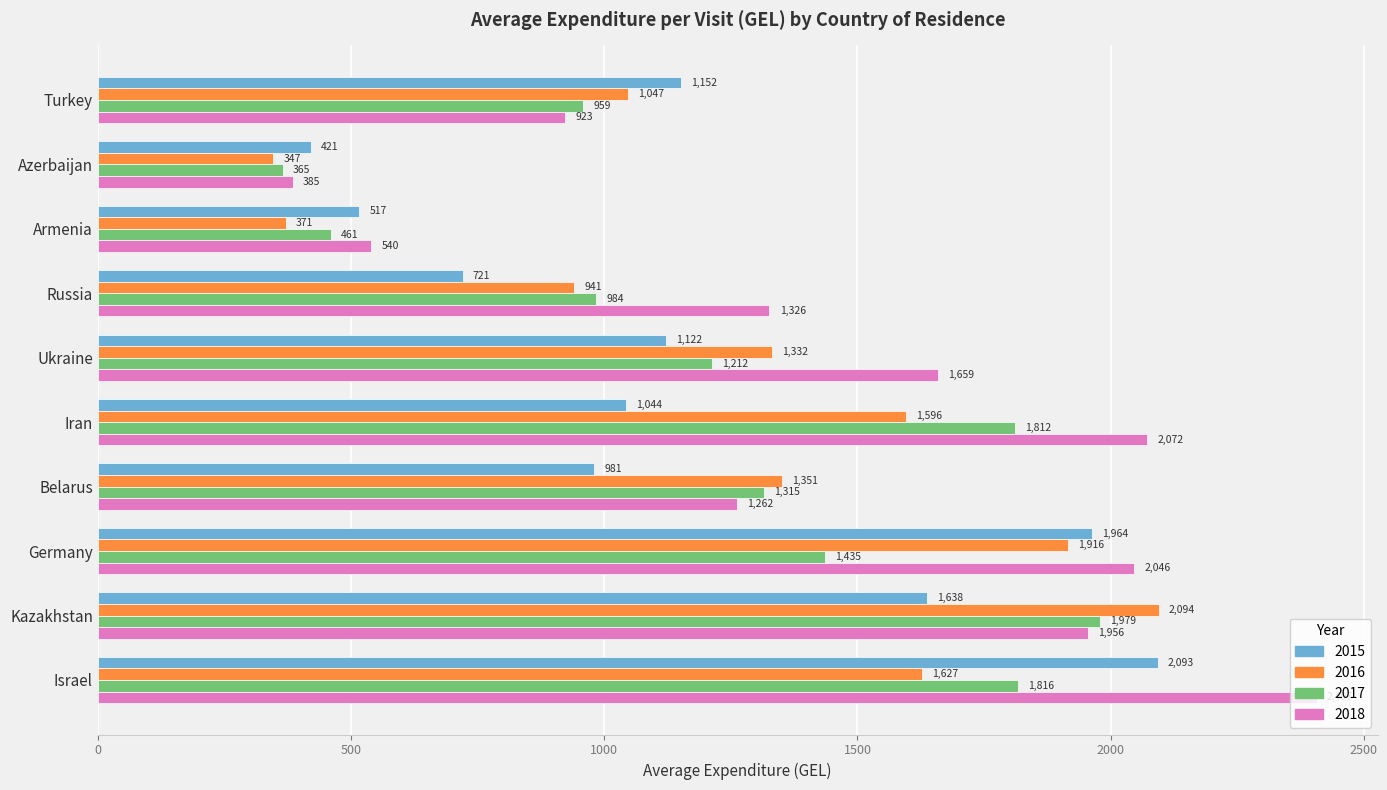

The 2018 series shows 2072.2 at Iran. True or false?

True